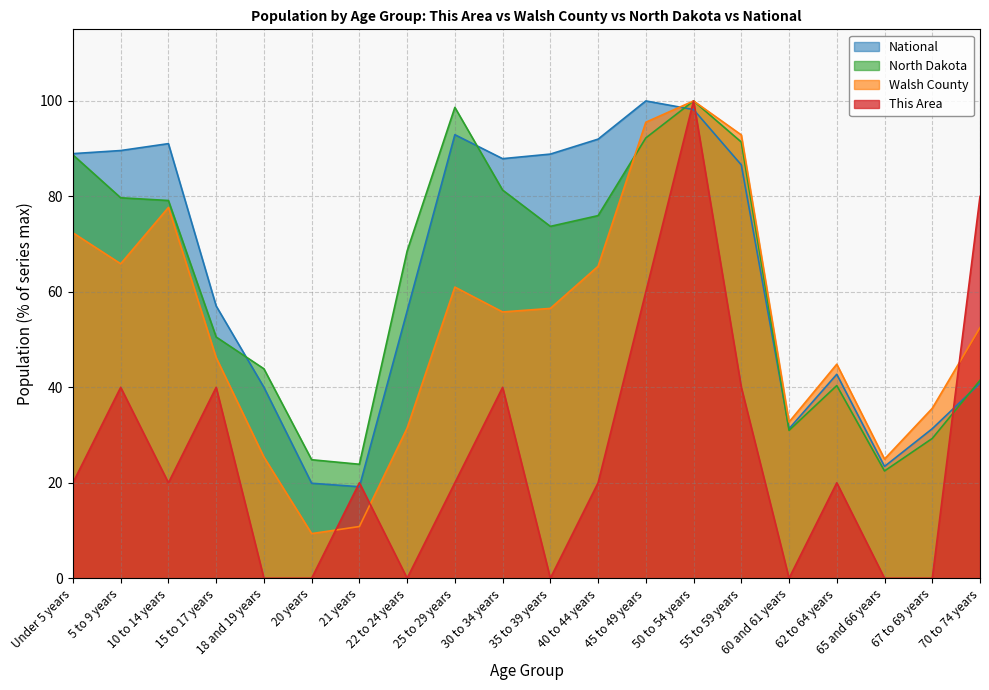

Reading left to right, transcribe all the data shown in this chart.

This Area: 20.0	40.0	20.0	40.0	0.0	0.0	20.0	0.0	20.0	40.0	0.0	20.0	60.0	100.0	40.0	0.0	20.0	0.0	0.0	80.0
Walsh County: 72.4	65.9	77.7	46.2	25.4	9.4	10.8	31.5	61.0	55.8	56.5	65.4	95.5	100.0	92.9	32.7	44.8	25.0	35.6	52.5
North Dakota: 88.7	79.7	79.1	50.5	43.9	24.8	23.9	68.6	98.6	81.3	73.7	76.0	92.2	100.0	91.4	31.0	40.4	22.5	29.3	41.5
National: 89.0	89.6	91.1	57.0	40.0	19.9	19.2	56.0	92.9	87.9	88.9	92.0	100.0	98.2	86.6	31.3	42.7	23.4	31.3	40.9